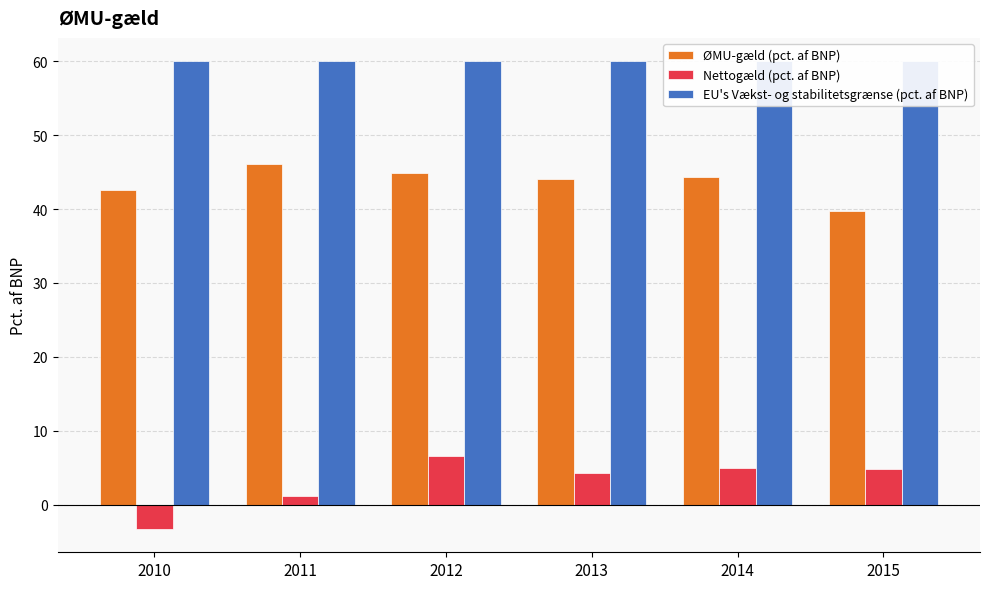

At which label does ØMU-gæld (pct. af BNP) reach its peak?

2011